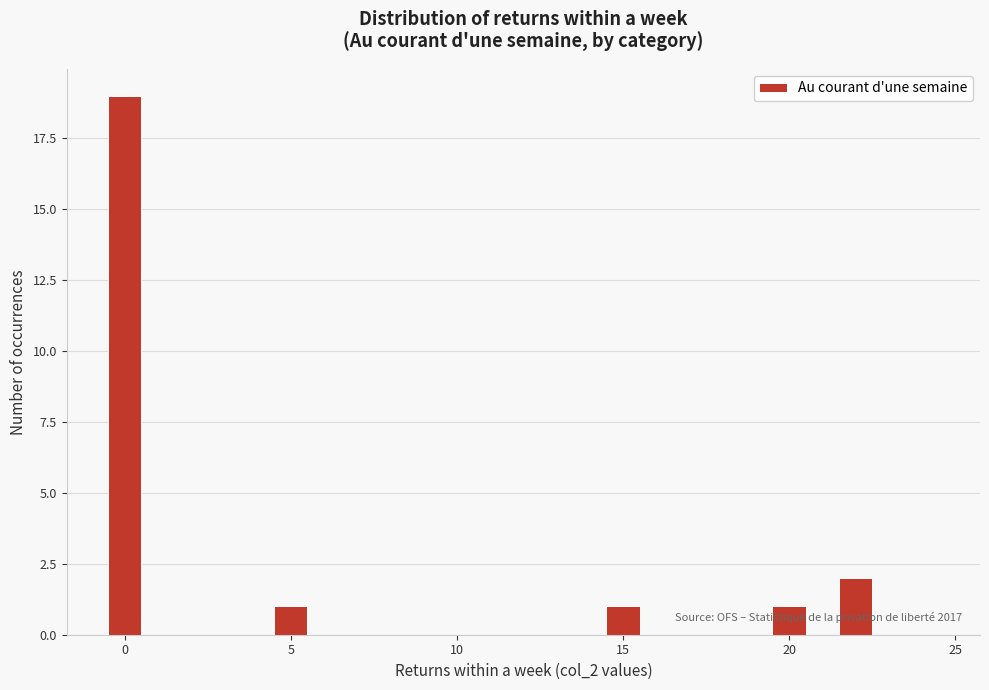

Around what value on the x-axis is the tallest bar? Give the approximate position of its centre, as read against the axis.

0.0